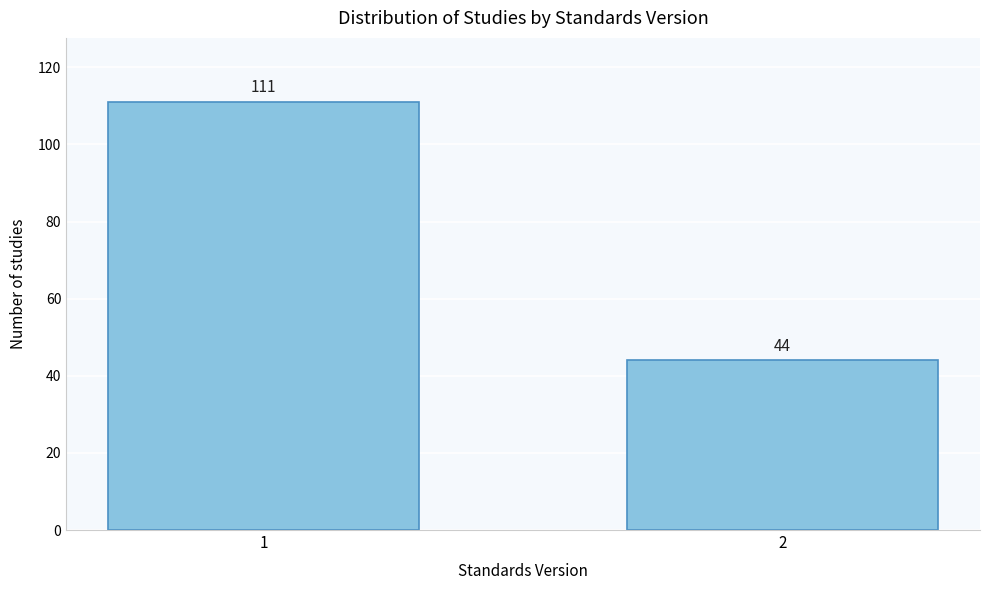

Reading right to left, extract all data points from this chart.

44	111